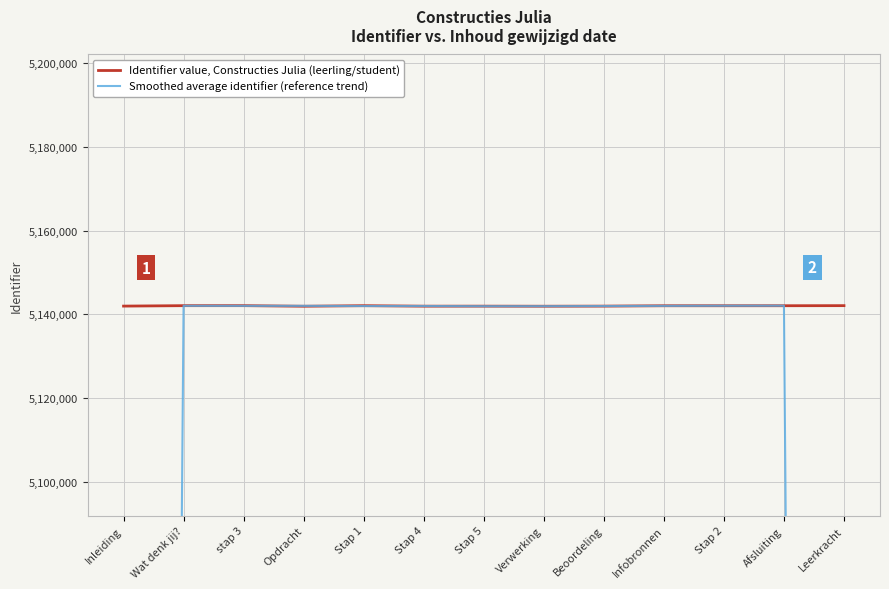

Where is Identifier value, Constructies Julia (leerling/student) nearest to the value 5142022?

Inleiding